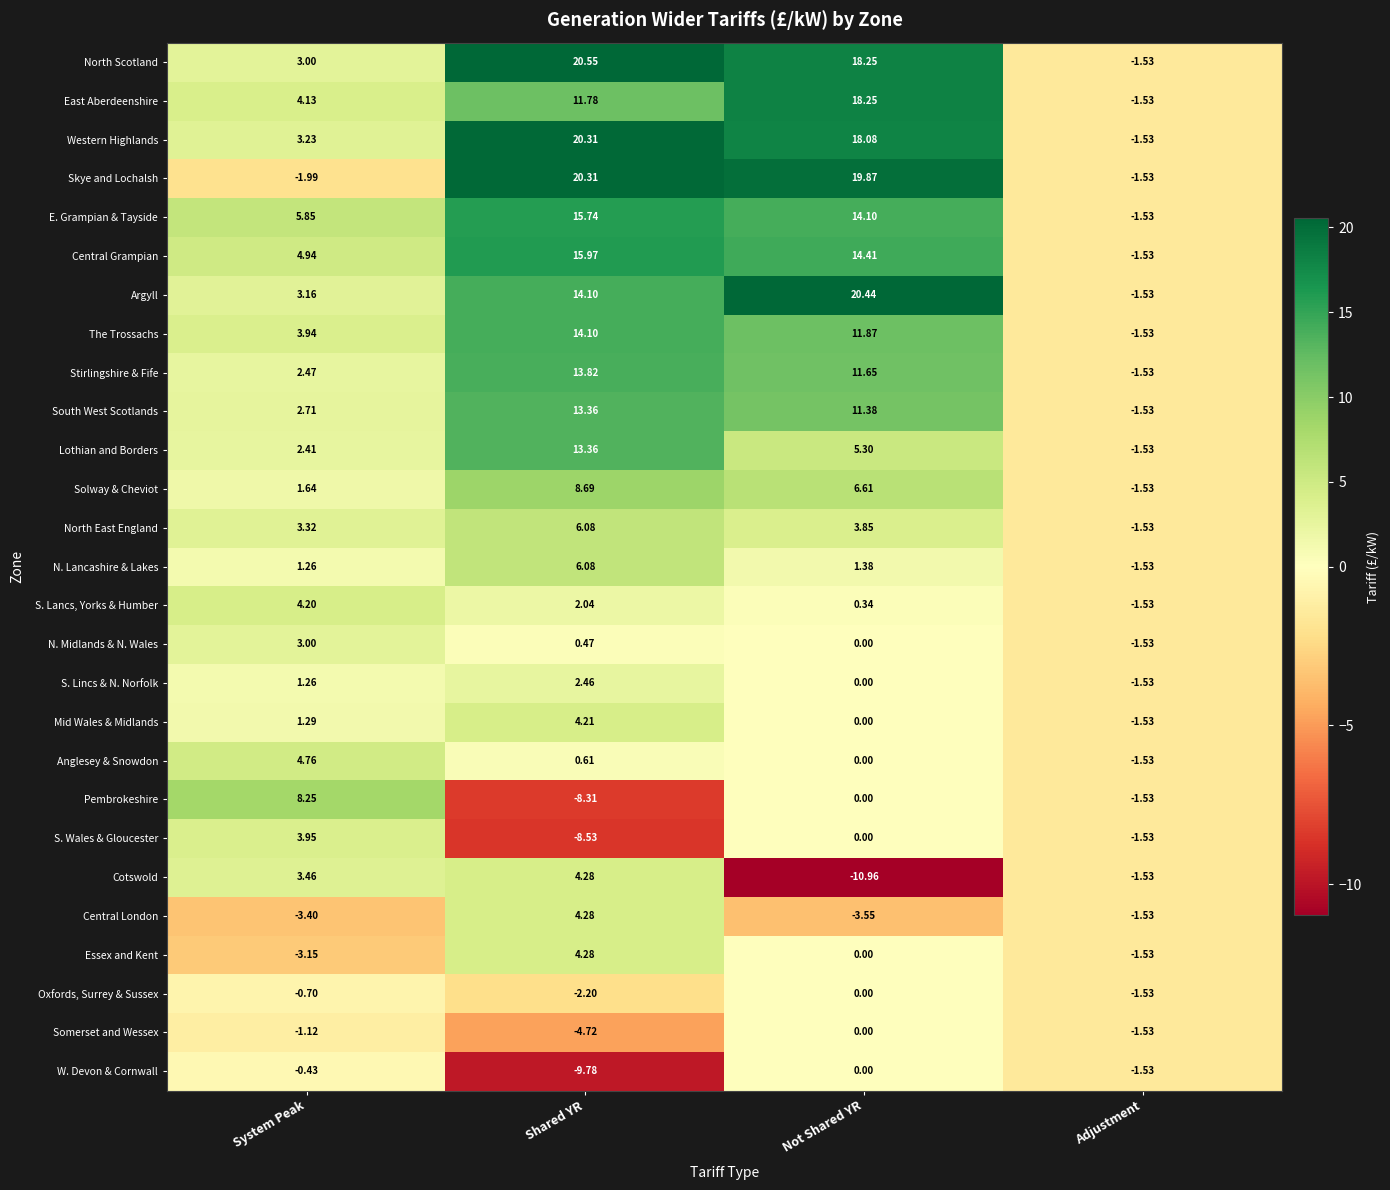

At which label does Mid Wales & Midlands reach its minimum?

Adjustment